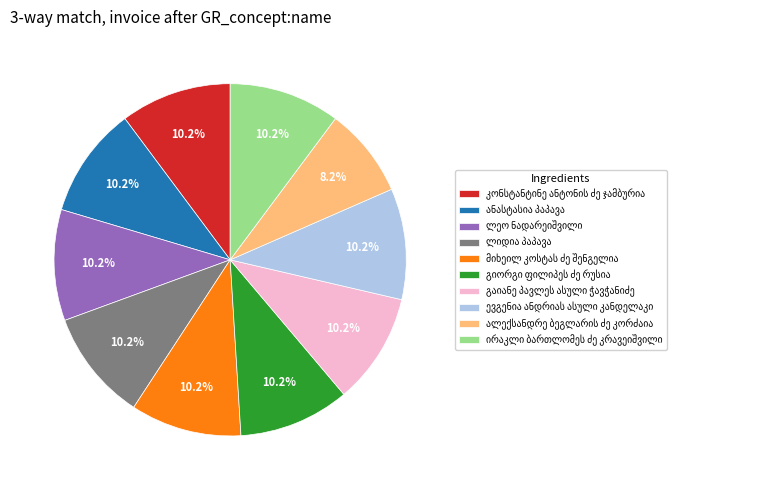

Count the number of slices in the pie.

10